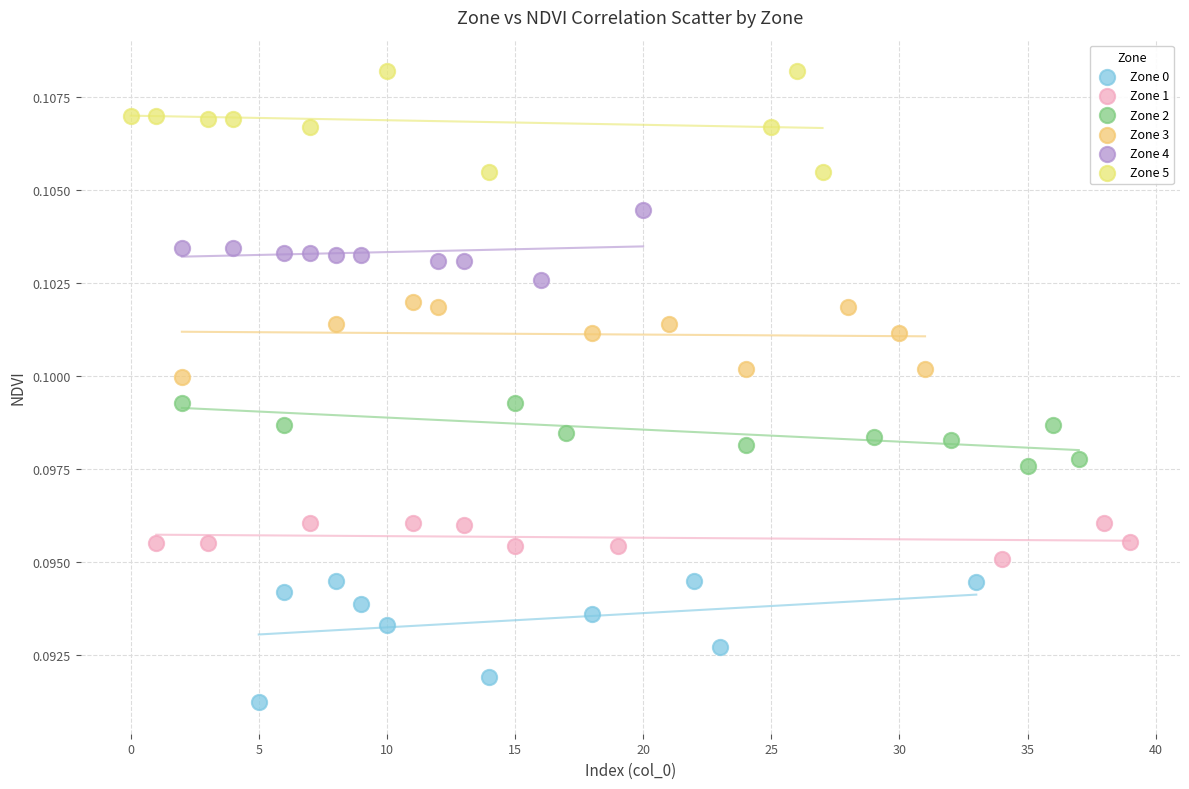

Which series reaches the minimum Y coordinate?

Zone 0